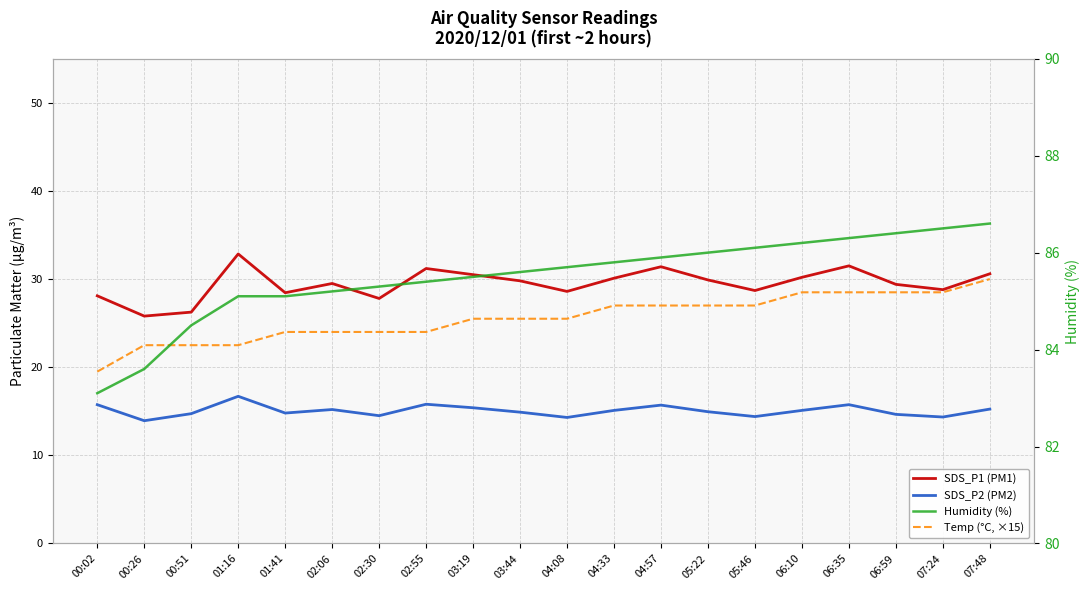

Reading right to left, what are all the values shown in this chart?

SDS_P1 (PM1): 30.6	28.8	29.4	31.5	30.2	28.7	29.9	31.4	30.1	28.6	29.8	30.5	31.2	27.8	29.5	28.4	32.9	26.2	25.8	28.1
SDS_P2 (PM2): 15.2	14.3	14.7	15.8	15.1	14.4	14.9	15.7	15.1	14.3	14.9	15.4	15.8	14.5	15.2	14.8	16.7	14.7	13.9	15.8
Temp (°C, ×15): 30.0	28.5	28.5	28.5	28.5	27.0	27.0	27.0	27.0	25.5	25.5	25.5	24.0	24.0	24.0	24.0	22.5	22.5	22.5	19.5
Humidity (%): 86.6	86.5	86.4	86.3	86.2	86.1	86.0	85.9	85.8	85.7	85.6	85.5	85.4	85.3	85.2	85.1	85.1	84.5	83.6	83.1